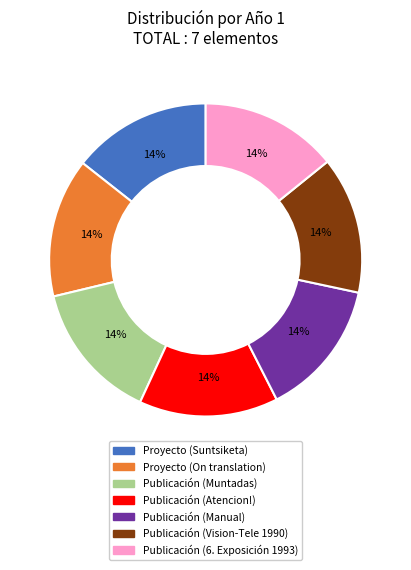

What is the ratio of the value at Publicación (Manual) to the value at Proyecto (Suntsiketa)?

1.0